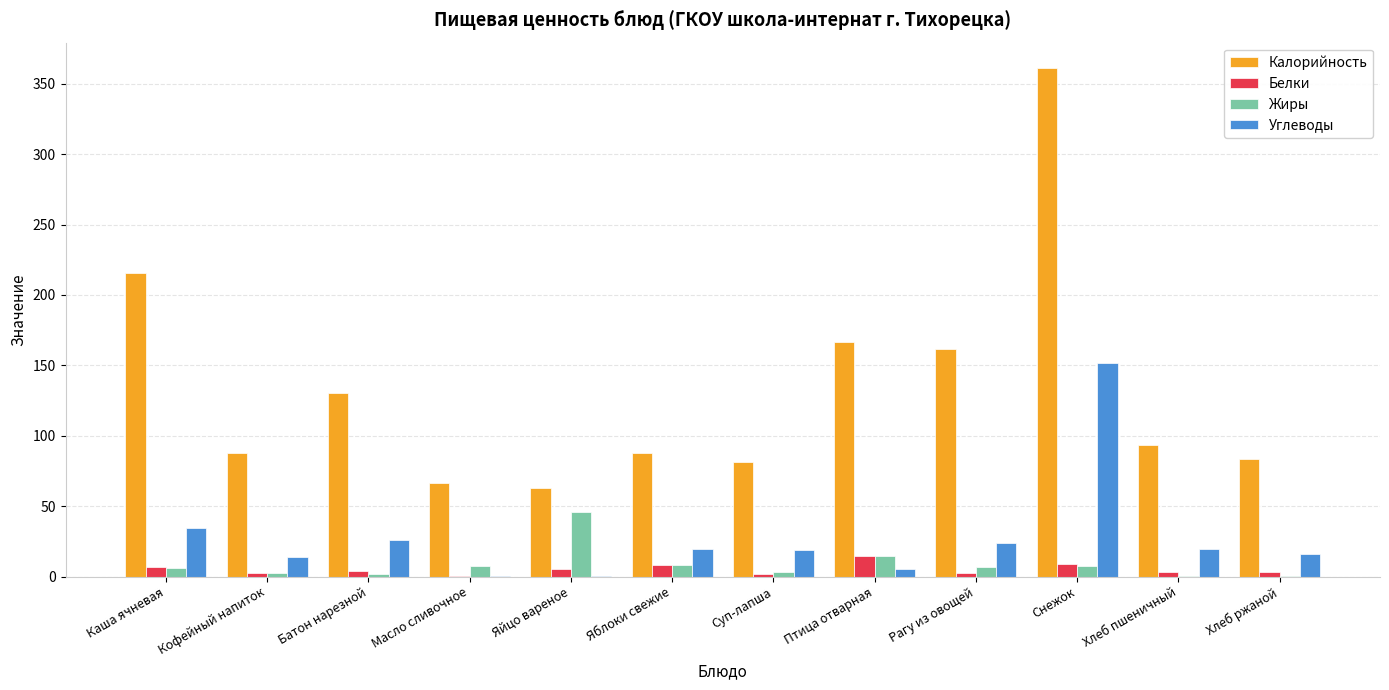

What is the average value of the Жиры series?

8.7